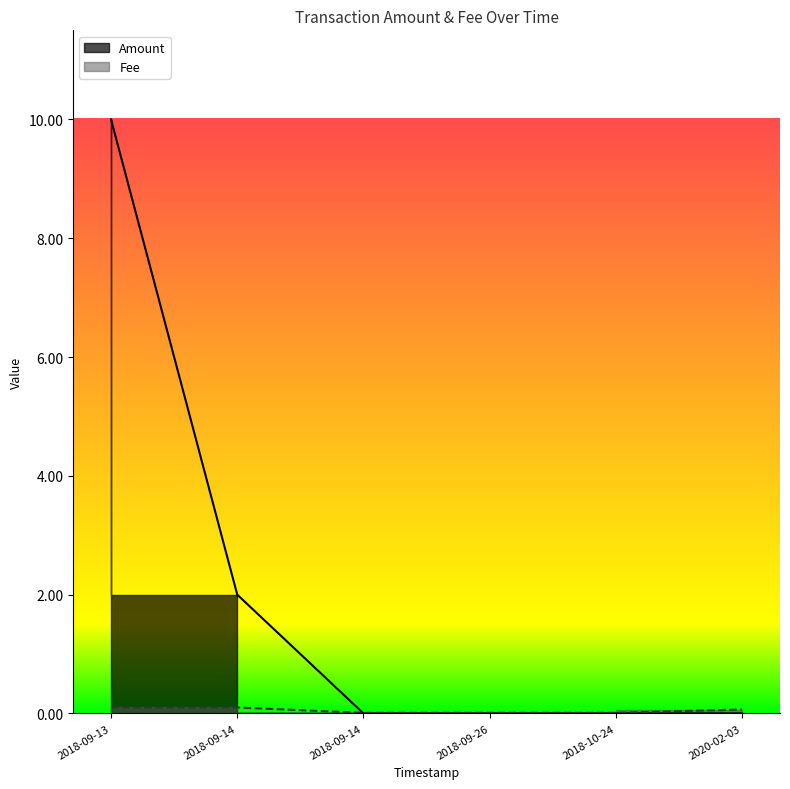

List the series in order of their overall mean, lowest first.

Fee, Amount